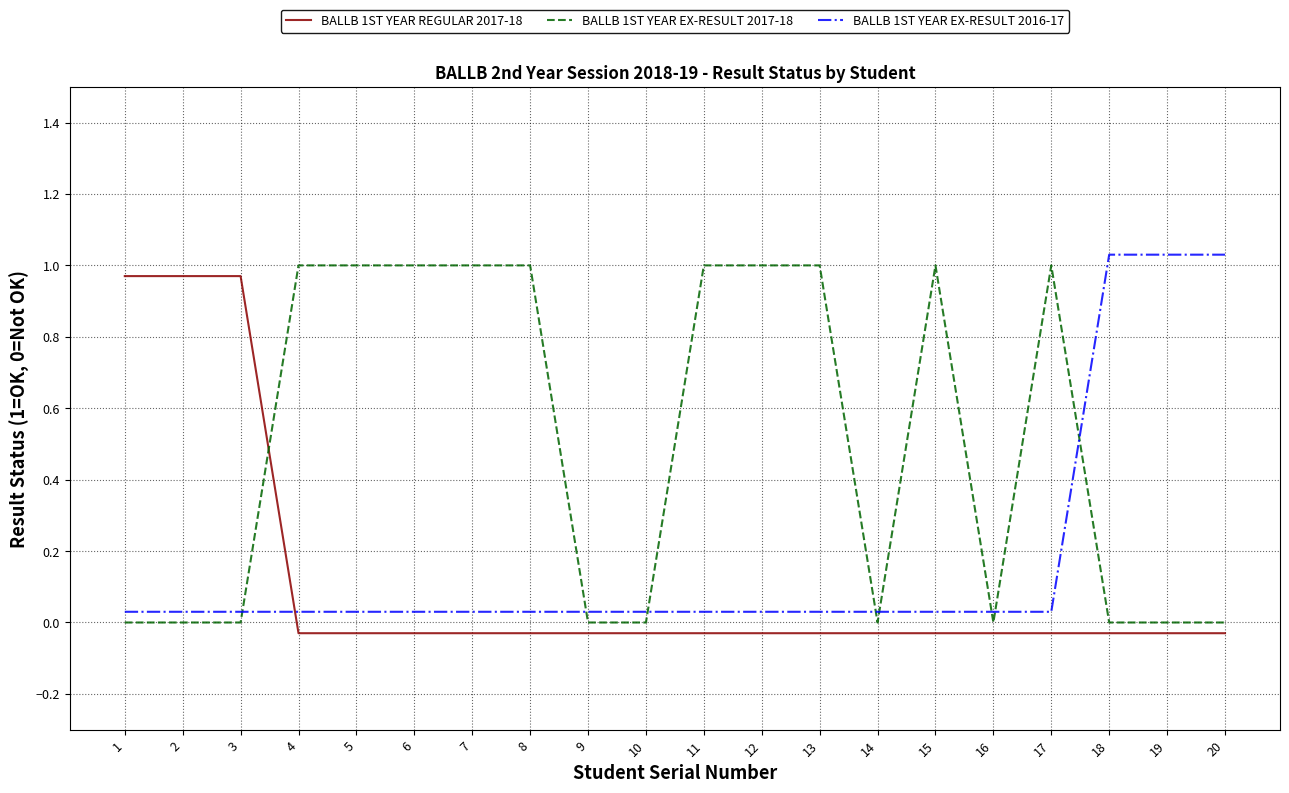

Is the value of BALLB 1ST YEAR REGULAR 2017-18 at 4 greater than the value of BALLB 1ST YEAR EX-RESULT 2017-18 at 14?

No